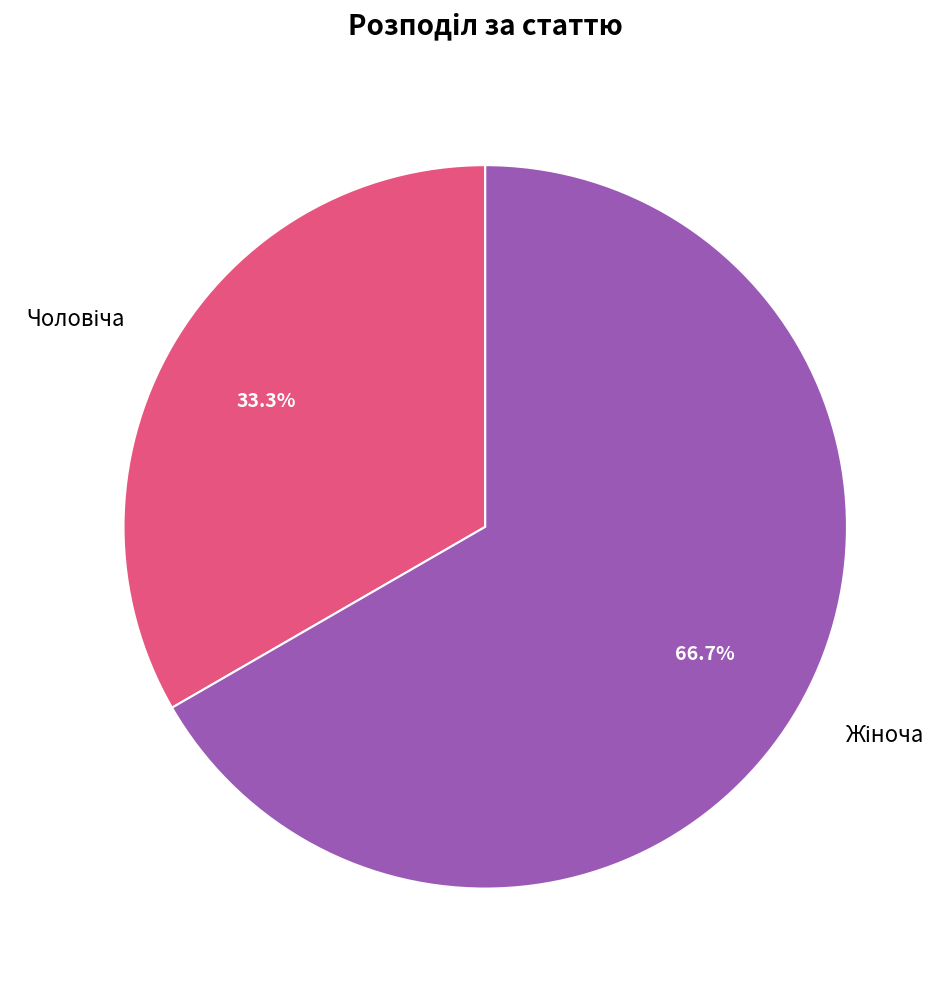

Is there any slice that represents more than half of the pie?

Yes